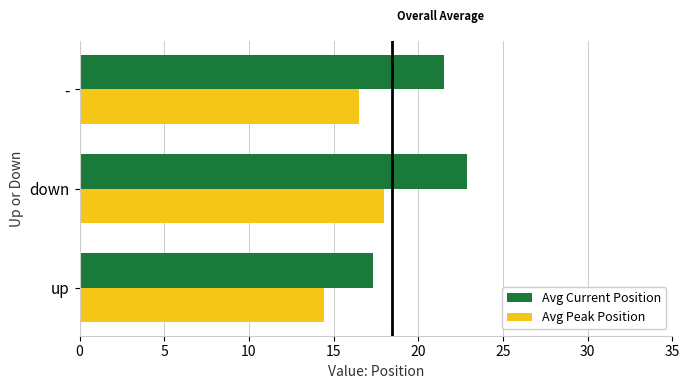

At which category is the sum across all series the highest?

down